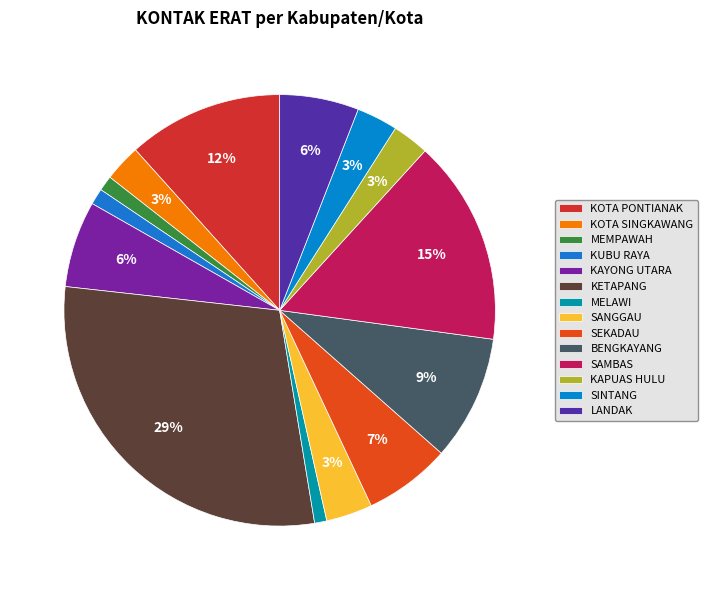

Count the number of slices in the pie.

14